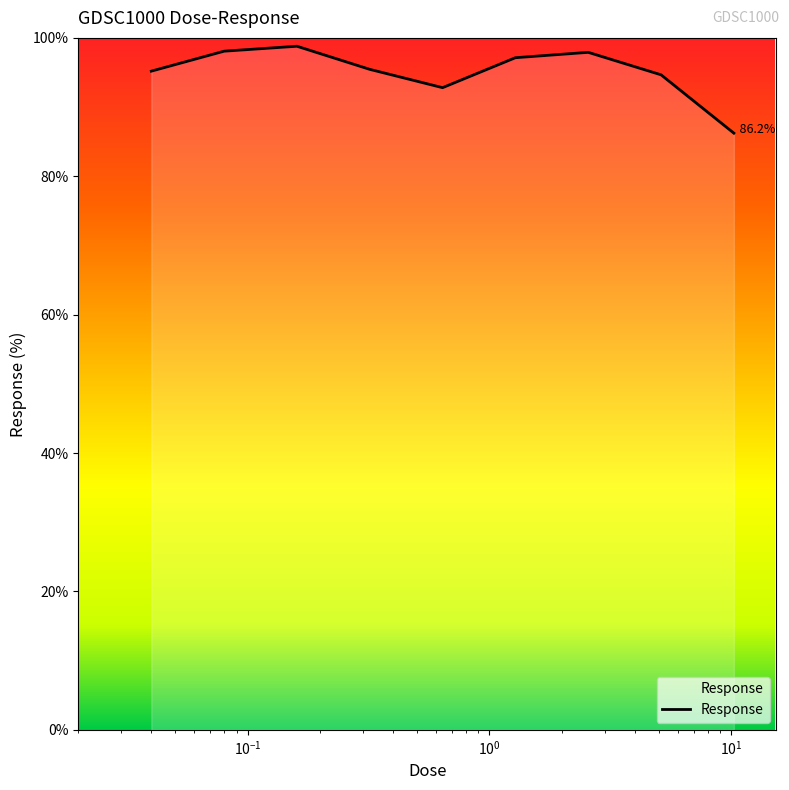

What is the difference between the maximum and minimum values?

12.6